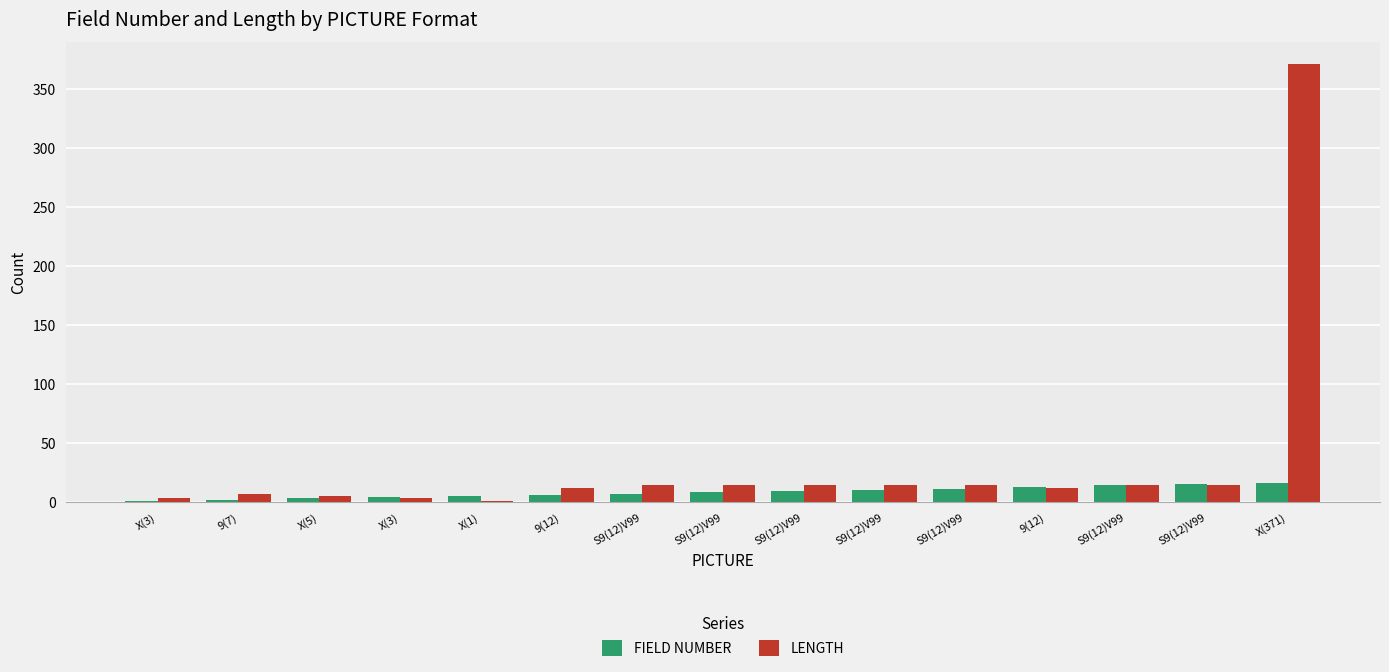

What are all the series names shown in the legend?

FIELD NUMBER, LENGTH